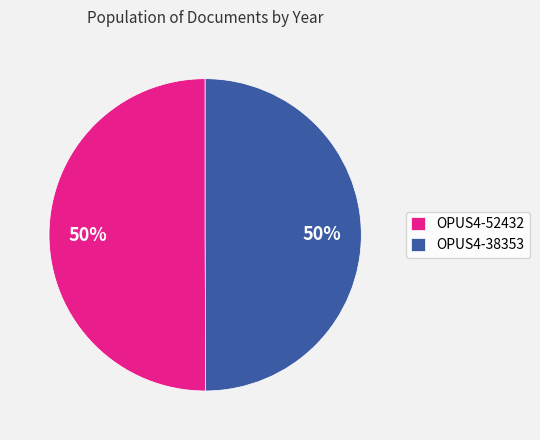

What percentage is the OPUS4-52432 slice, to the nearest percent?

50%